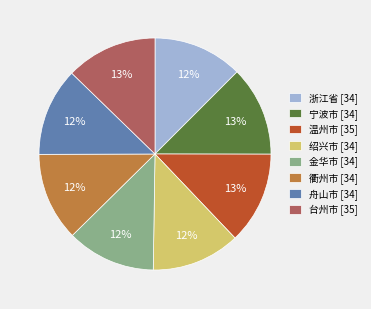

To the nearest percent, what percentage of the pie is 台州市?

13%